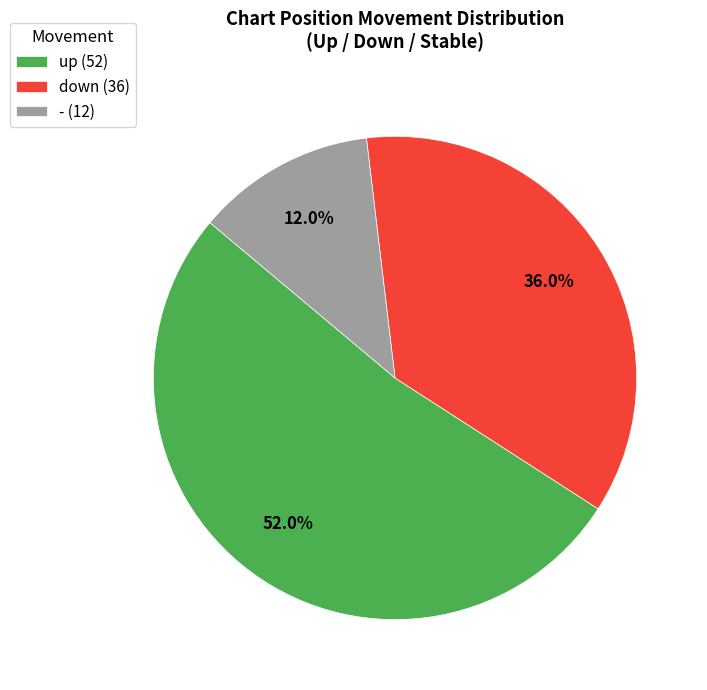

What percentage is NOT represented by down?

64.0%